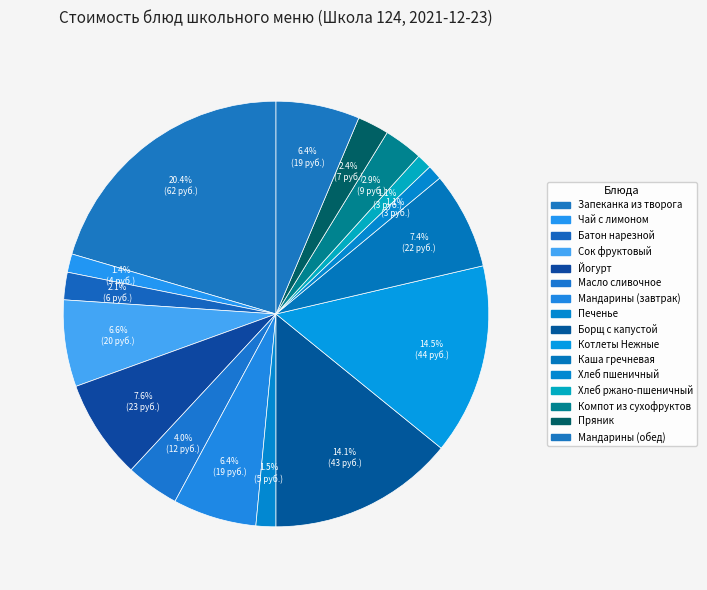

Which slice is the largest?

Запеканка из творога